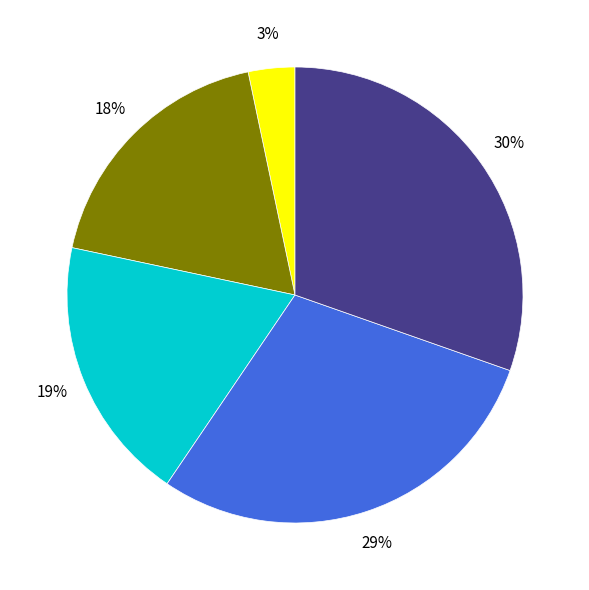

Is there a majority slice in this chart?

No